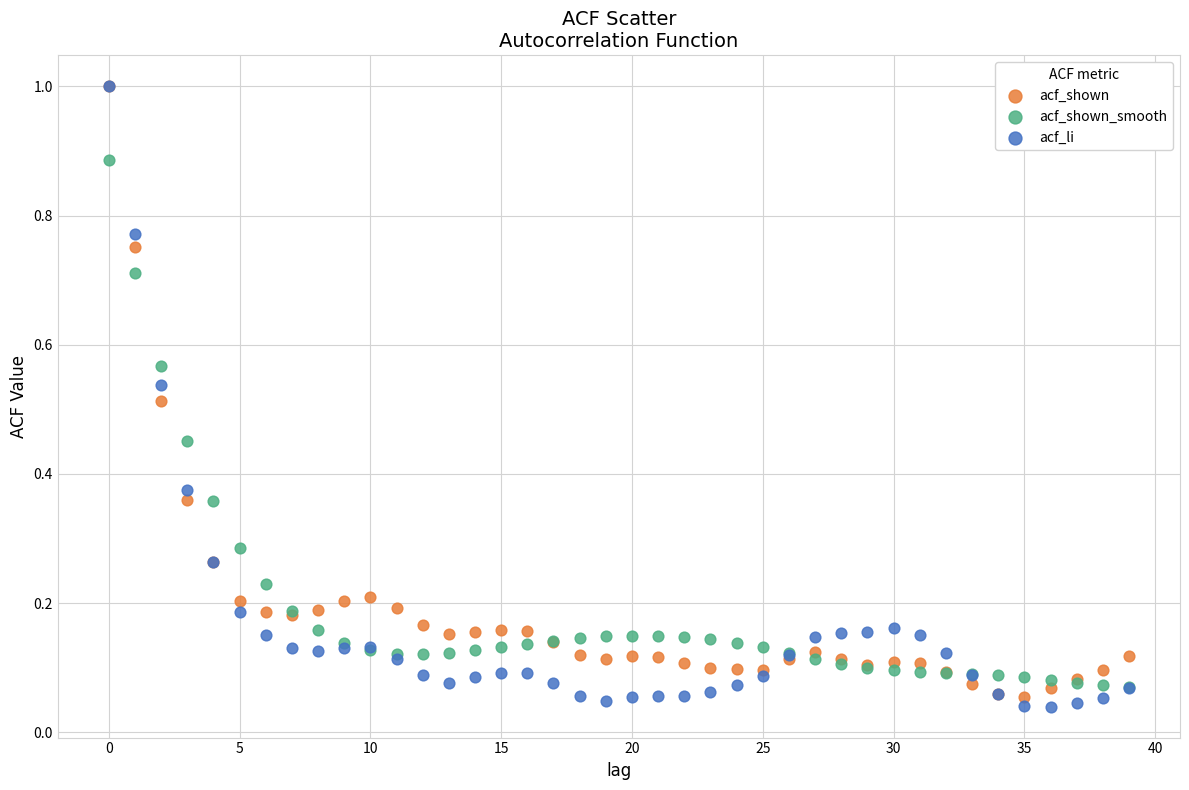

Which series has the widest spread of Y values?

acf_li